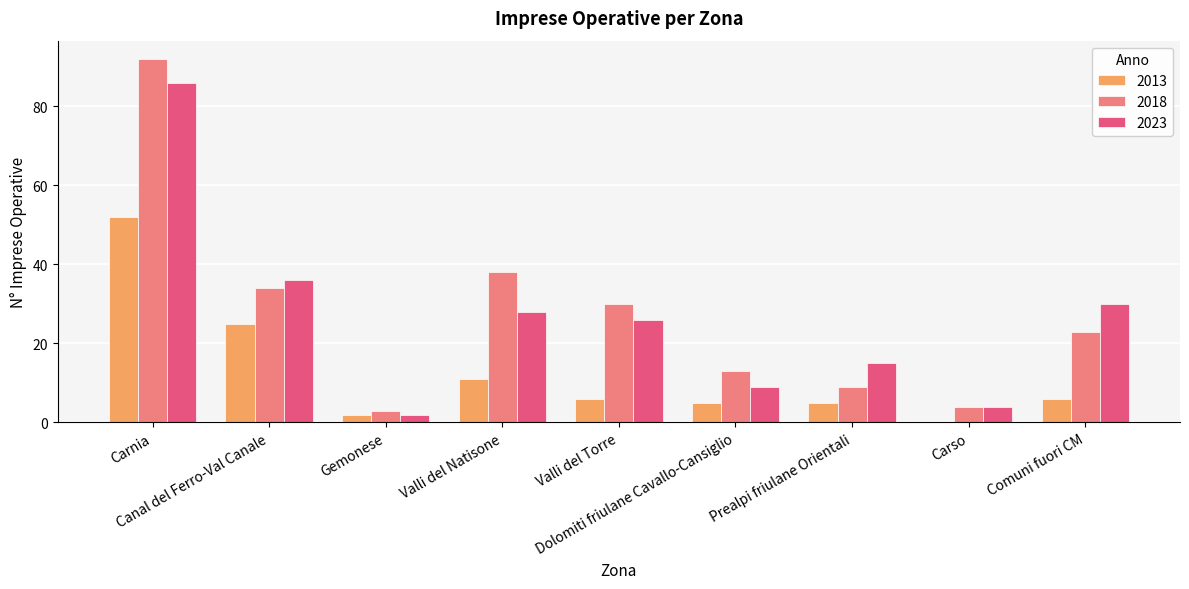

What is the sum of all 2018 values?

246